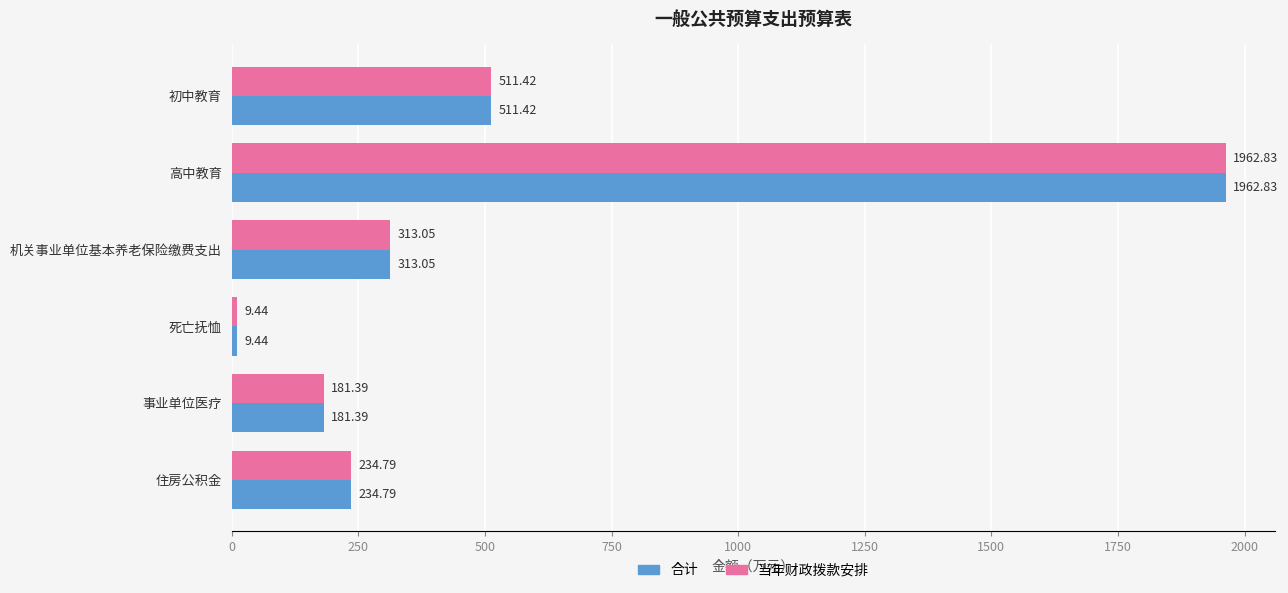

List the labels in order of 合计 value, smallest first.

死亡抚恤, 事业单位医疗, 住房公积金, 机关事业单位基本养老保险缴费支出, 初中教育, 高中教育